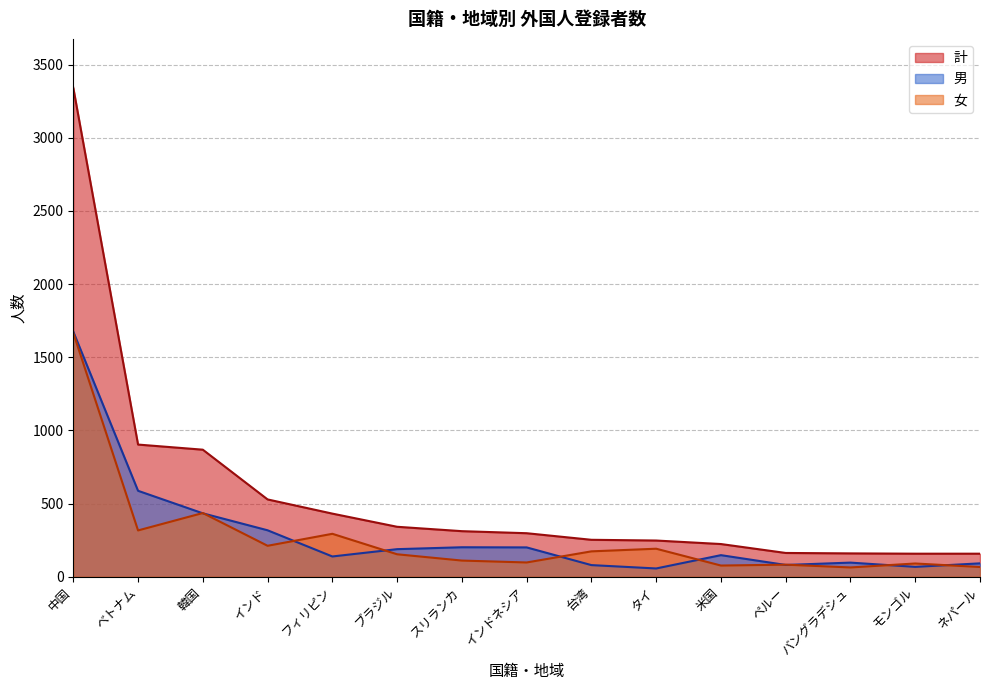

What is the difference between the highest and lowest values at 米国?

147